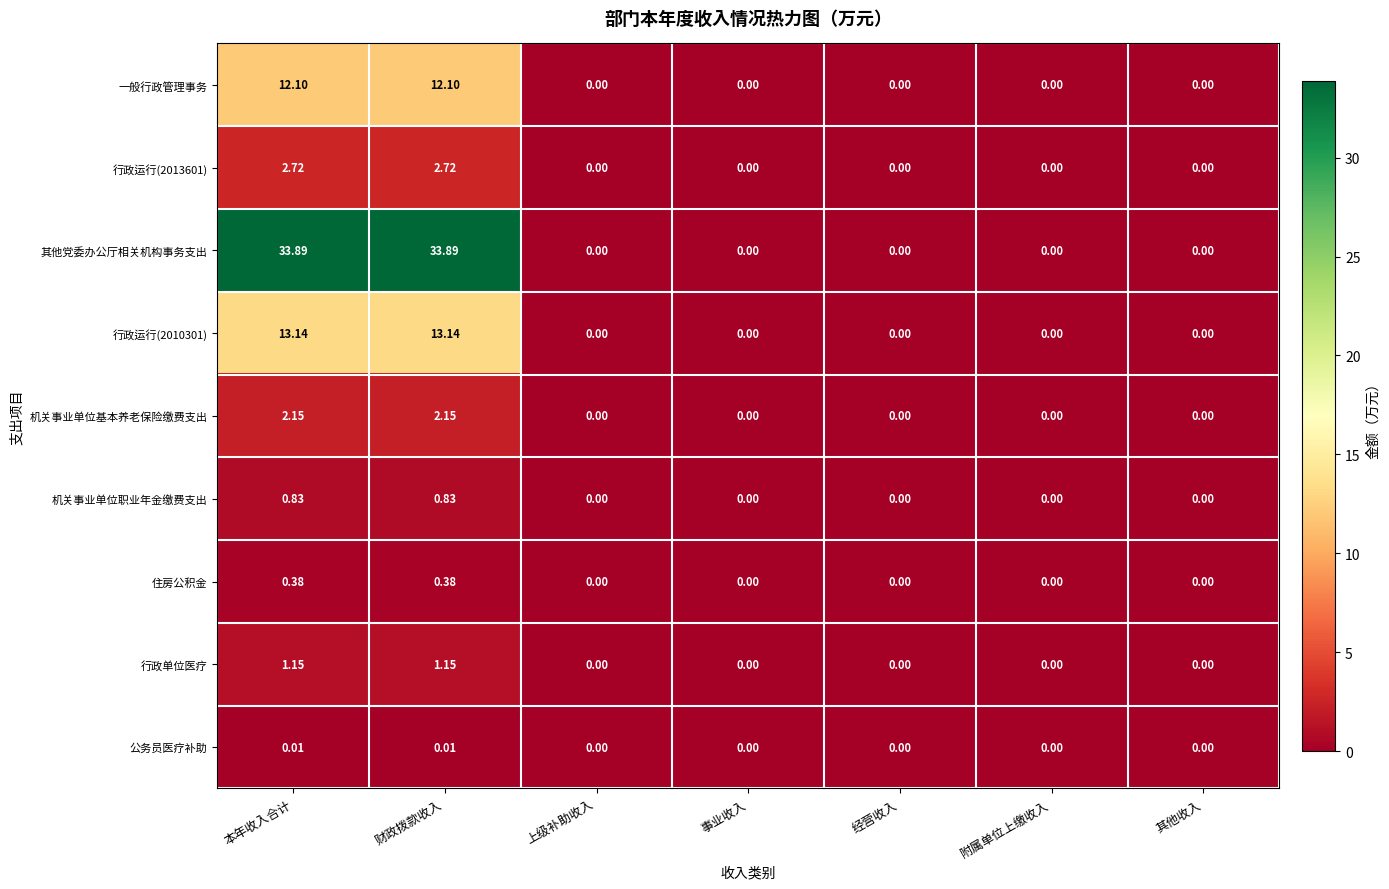

Which series has the largest total across all categories?

其他党委办公厅相关机构事务支出